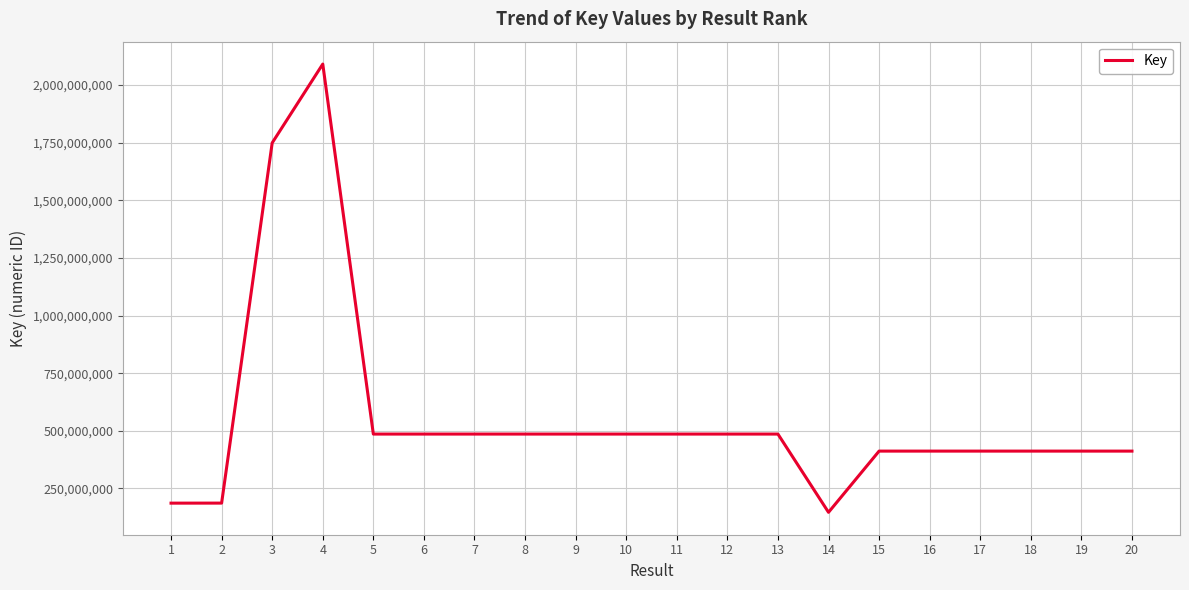

What is the average value?

560040379